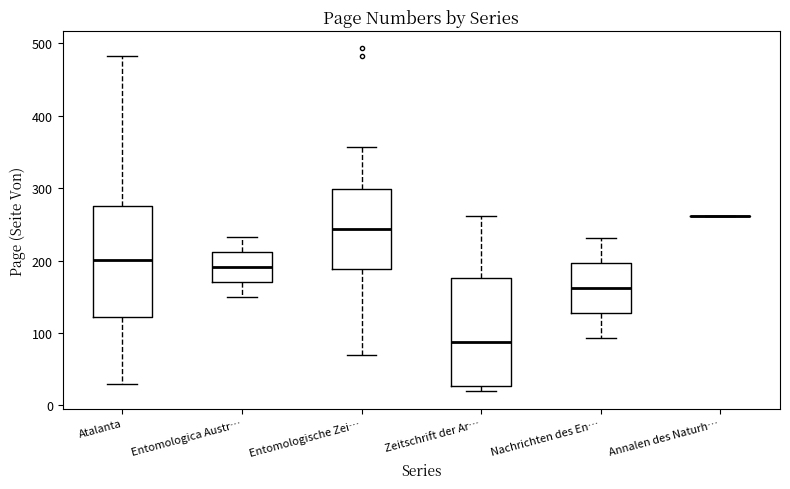

Reading left to right, transcribe this box plot: for each box, give where its median line is, the range the box spans, and where its two whiskers end, as read against the y-axis. The values are not printed on the chart, so give them approximately, as read against the axis.

Atalanta: median 200, box 120 to 280, whiskers 30 to 480
Entomologica Austr…: median 190, box 170 to 210, whiskers 150 to 230
Entomologische Zei…: median 240, box 190 to 300, whiskers 70 to 360
Zeitschrift der Ar…: median 90, box 30 to 180, whiskers 20 to 260
Nachrichten des En…: median 160, box 130 to 200, whiskers 90 to 230
Annalen des Naturh…: box collapsed to a line at 260, whiskers 260 to 260